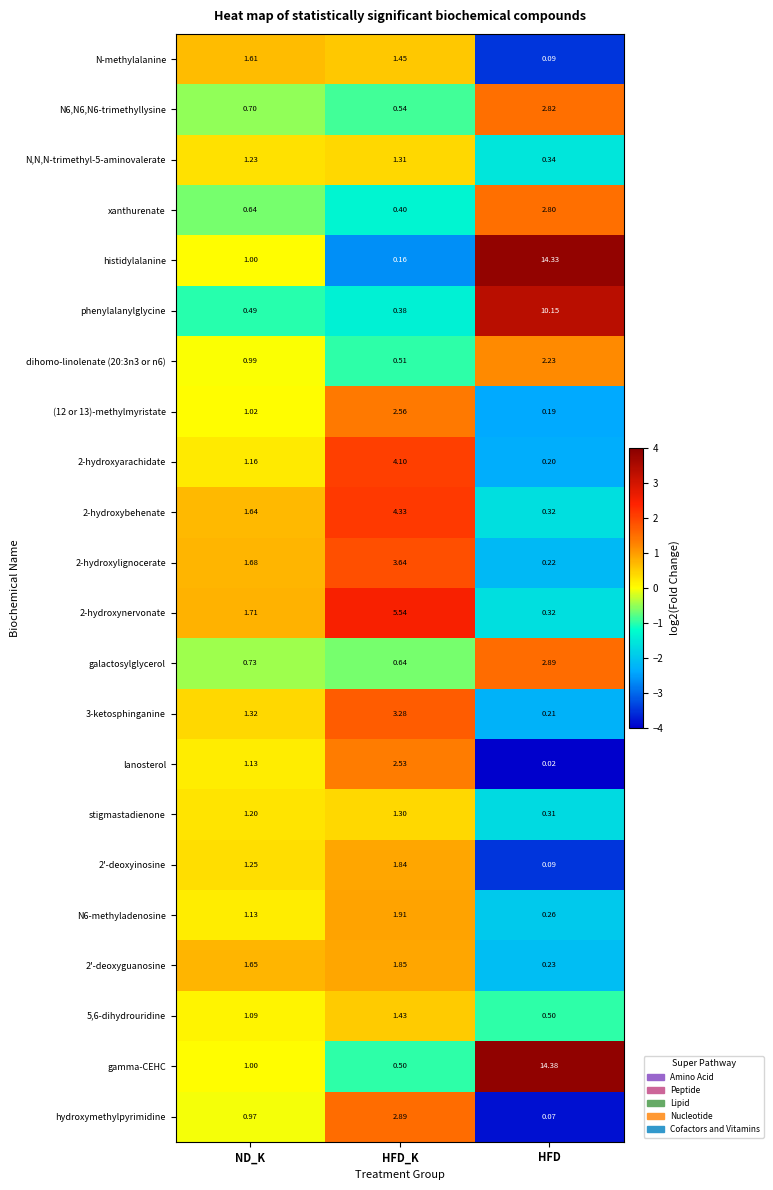

At which category is the sum across all series the highest?

HFD